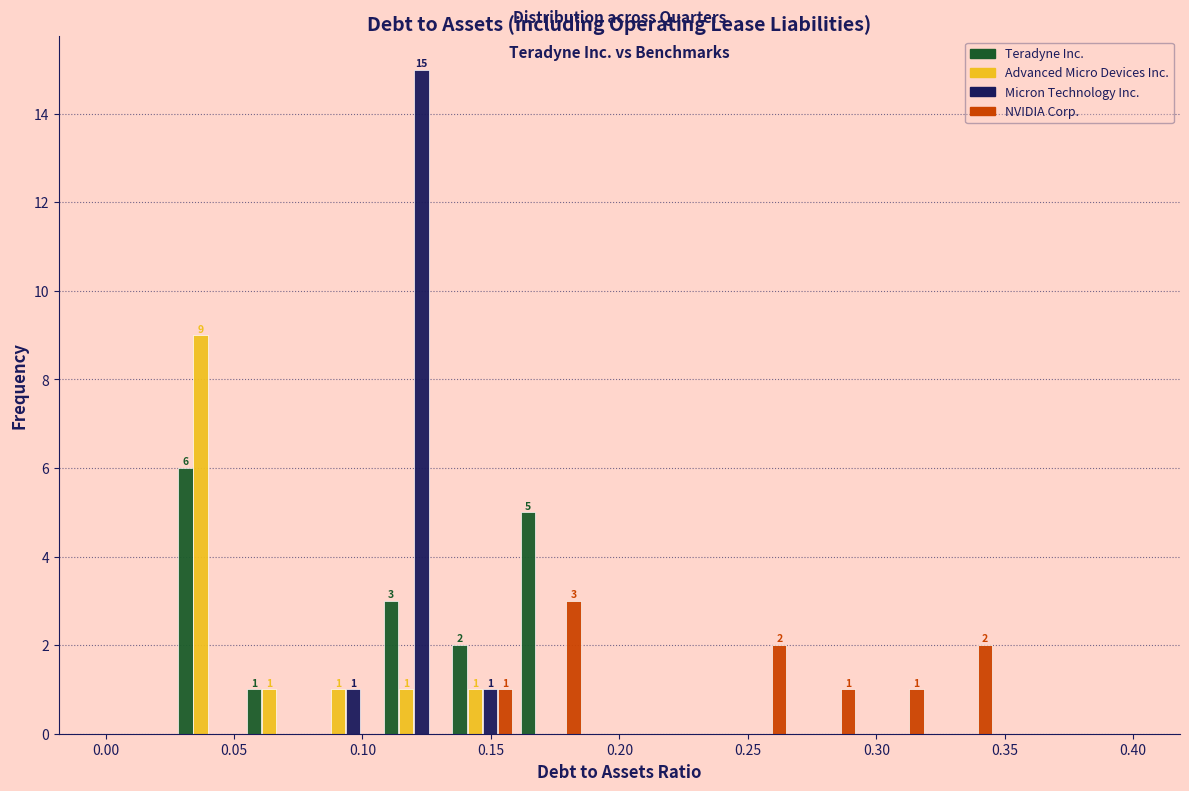

In the Micron Technology Inc. series, which range on the x-axis has the tallest bar?

0.105 to 0.135